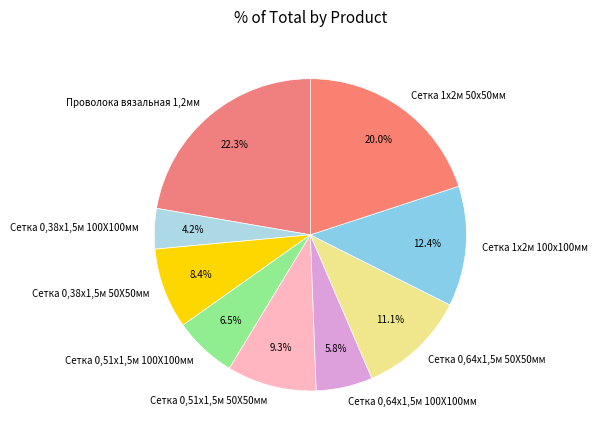

What portion of the pie excludes Сетка 1х2м 100х100мм?

87.6%